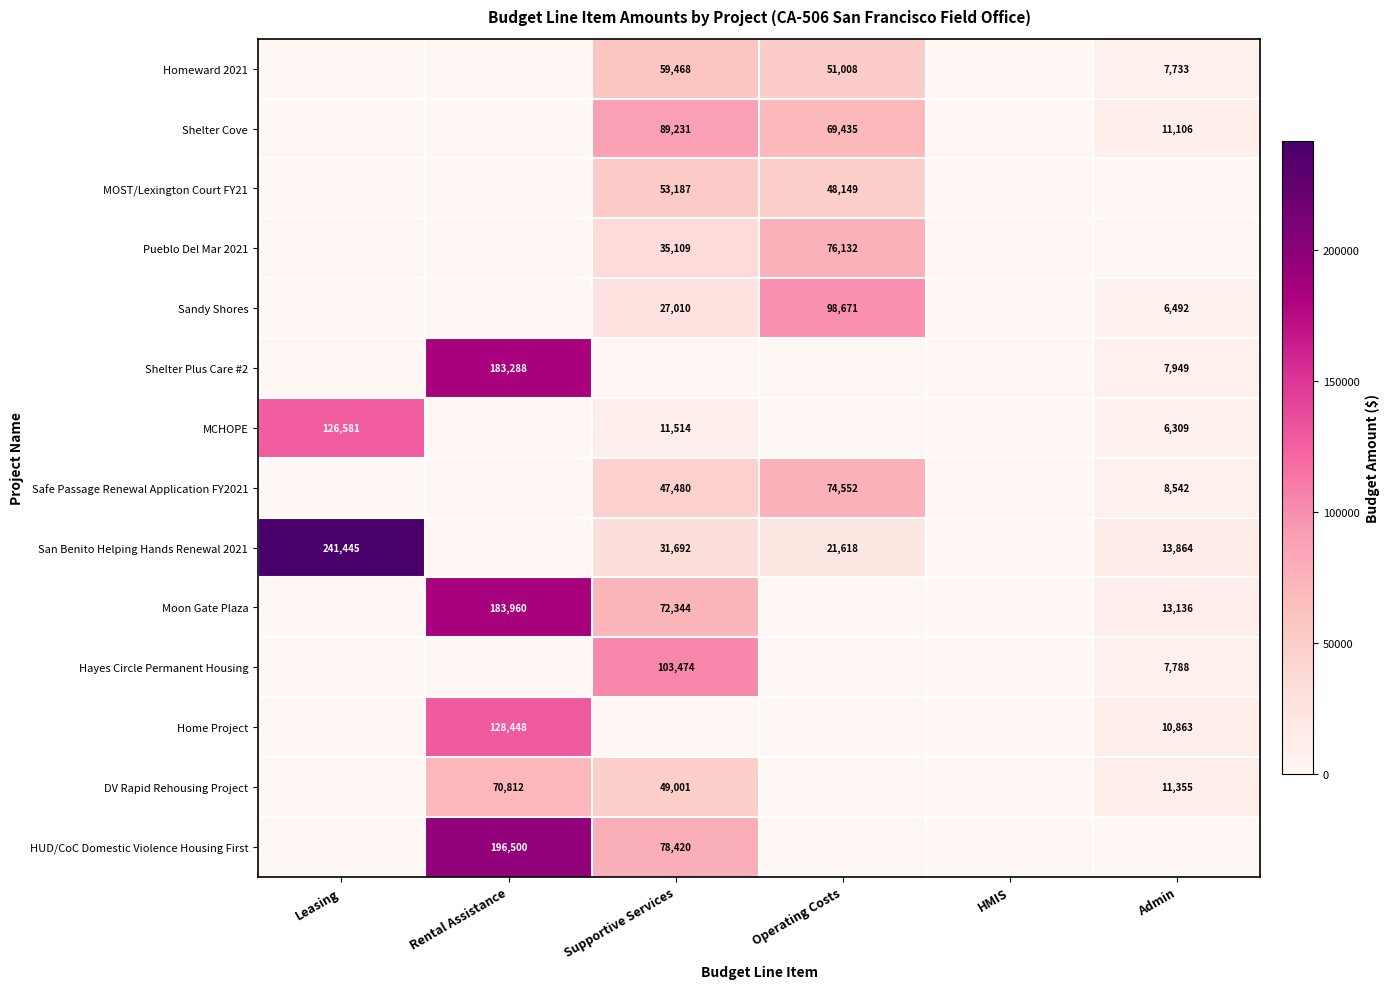

How many data points in Shelter Cove are above 11106?

2